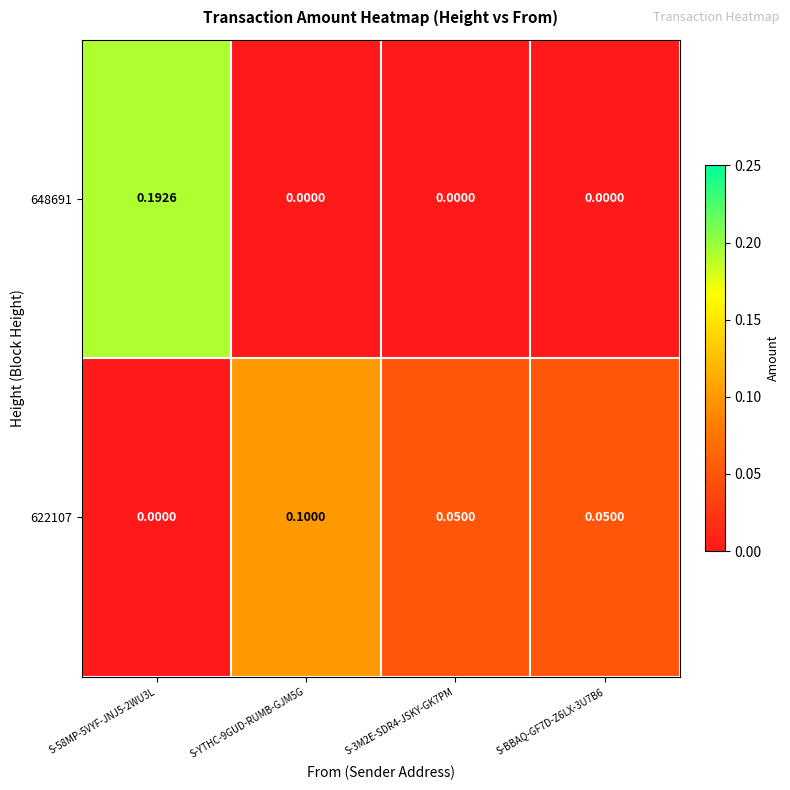

How many positive values does the 648691 series have?

1